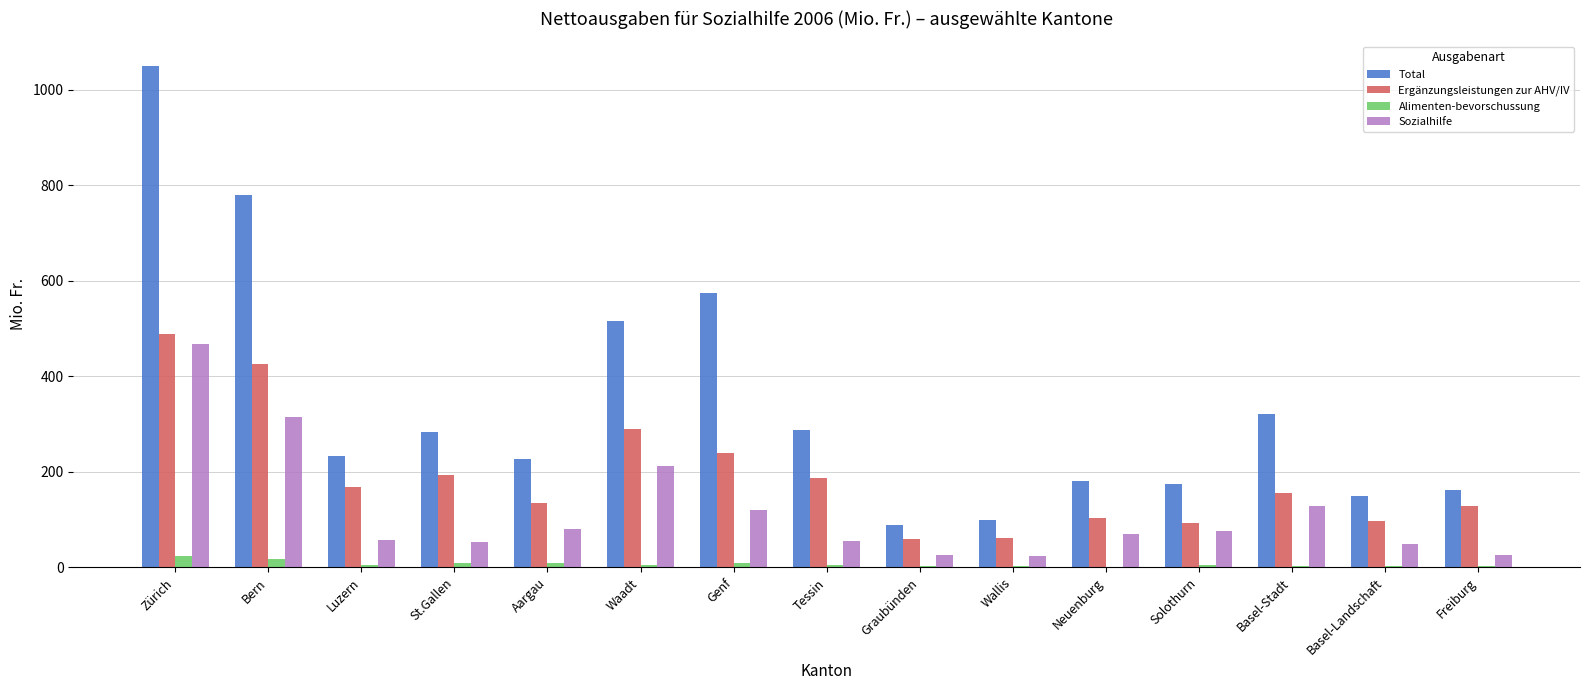

At which category does the chart reach its peak across all series?

Zürich